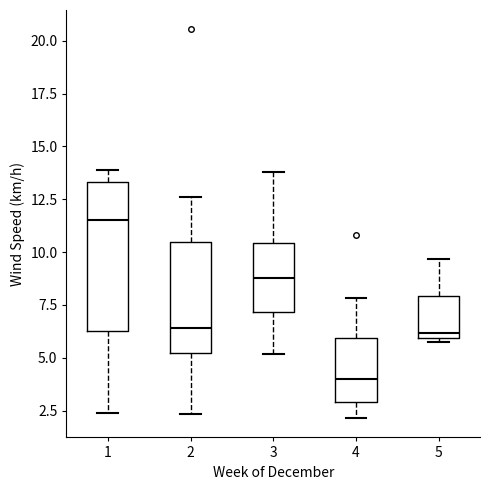

Where does the lower whisker of the box at x = 2 end on the y-axis? The values are not printed on the chart, so give them approximately, as read against the axis.

2.5